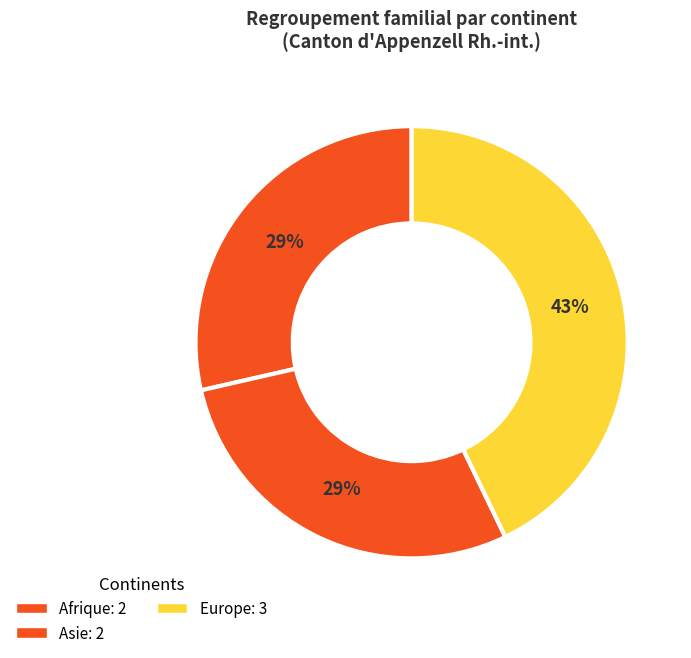

How many slices are in this pie chart?

3